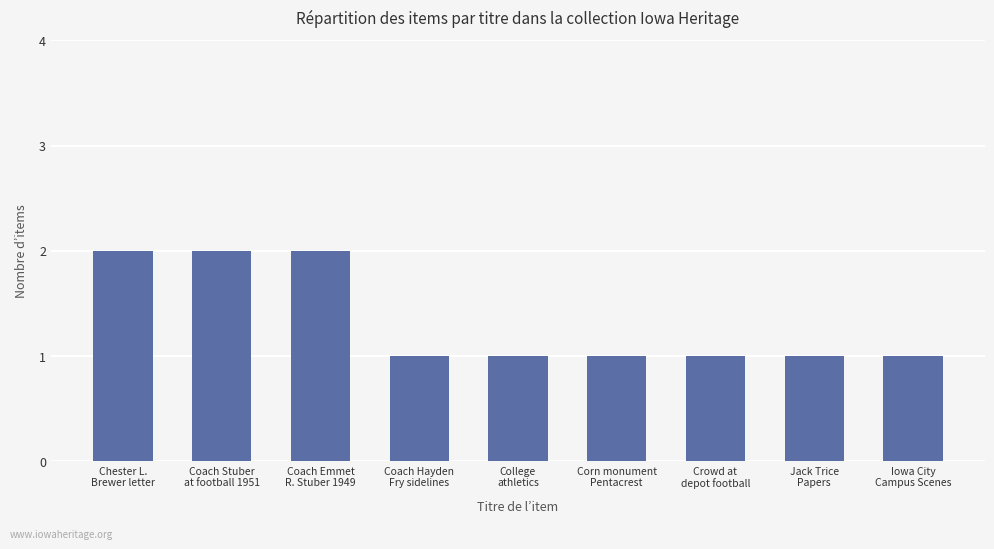

What is the value of the 3rd bar from the left?

2